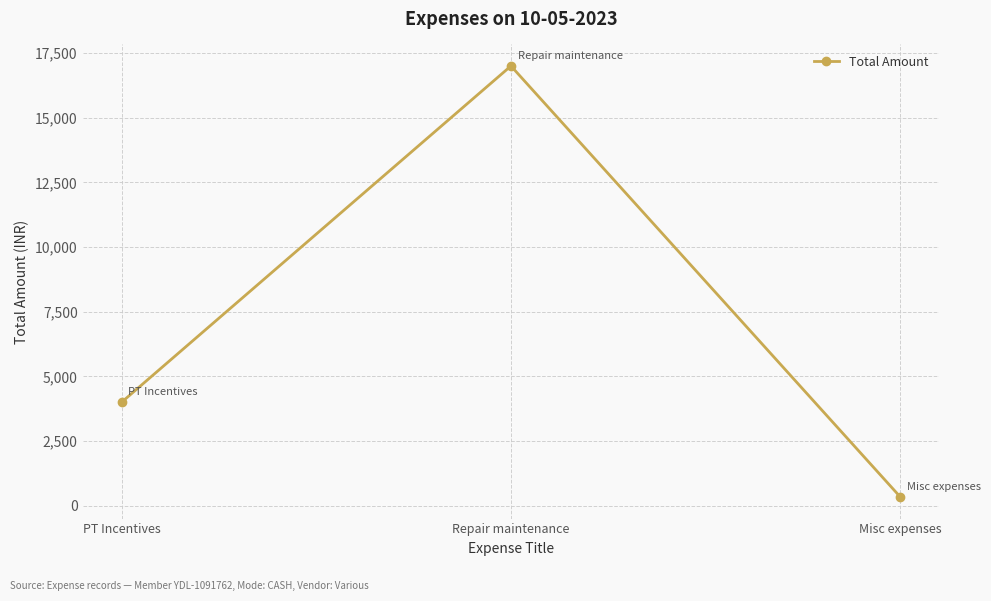

Rank the categories by value from highest to lowest.

Repair maintenance, PT Incentives, Misc expenses